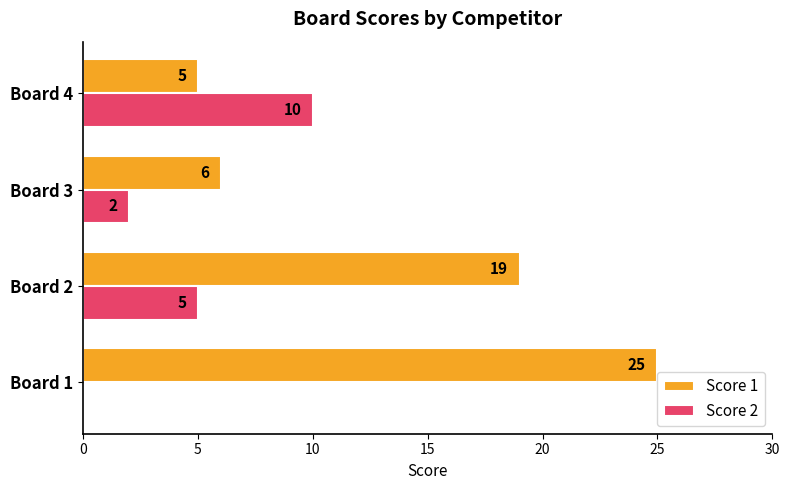

How many Score 2 values are between 2 and 10?

3